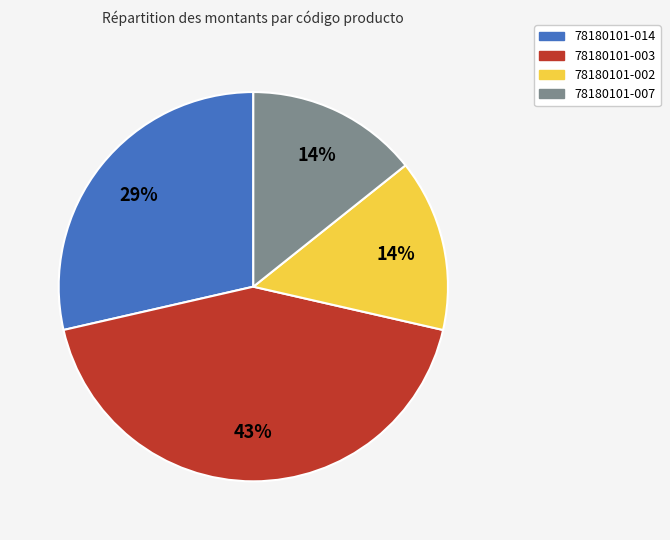

Approximately how many times larger is the value at 78180101-002 compared to 78180101-003?

0.3